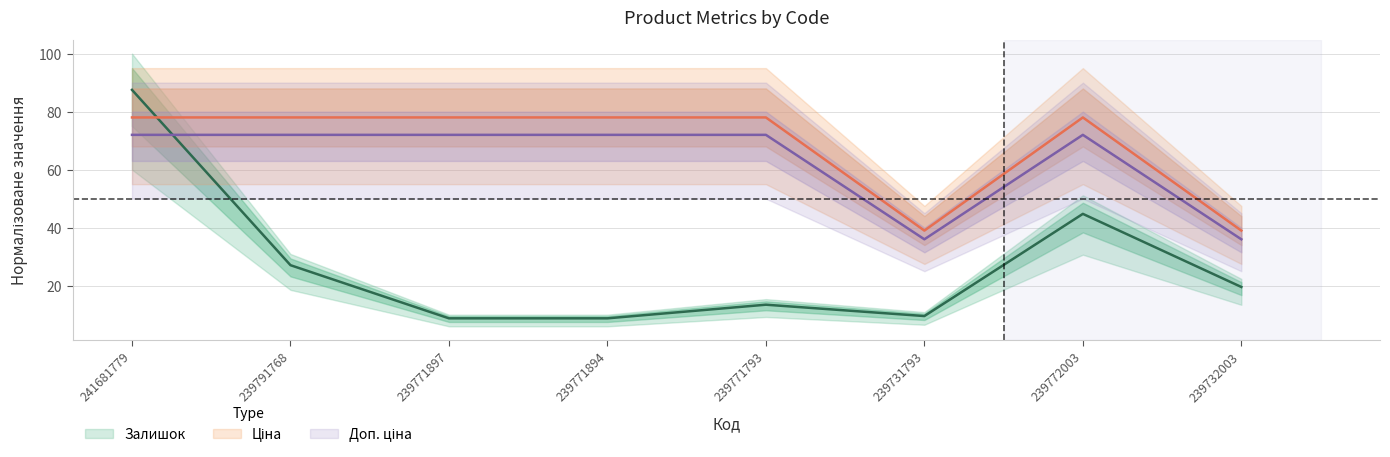

Rank the series at 239732003 from highest to lowest value.

Ціна, Доп. ціна, Залишок